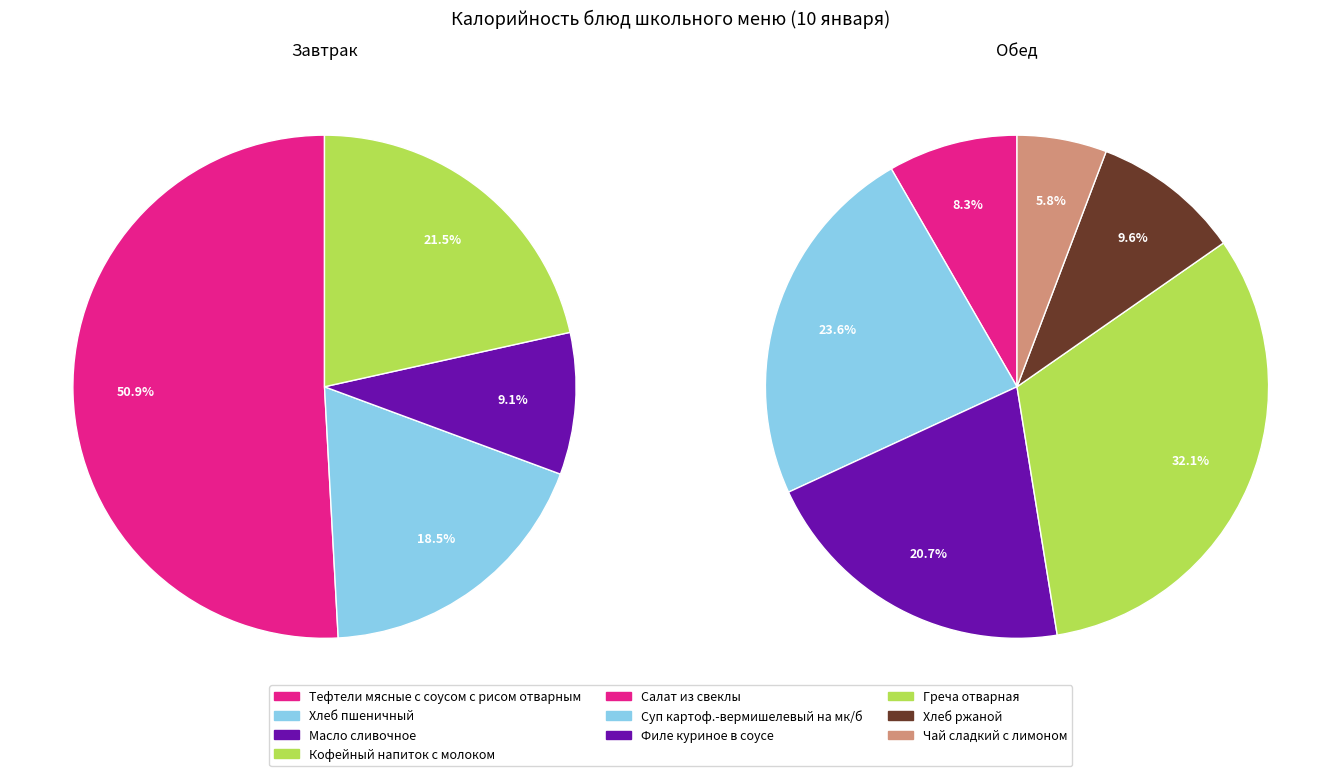

Rank the series by their average value, from lowest to highest.

Обед, Завтрак